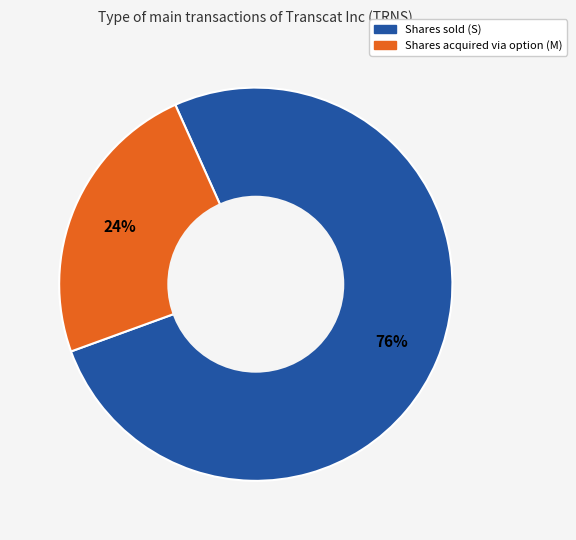

To the nearest percent, what is the difference between the largest and smallest slice percentages?

52%